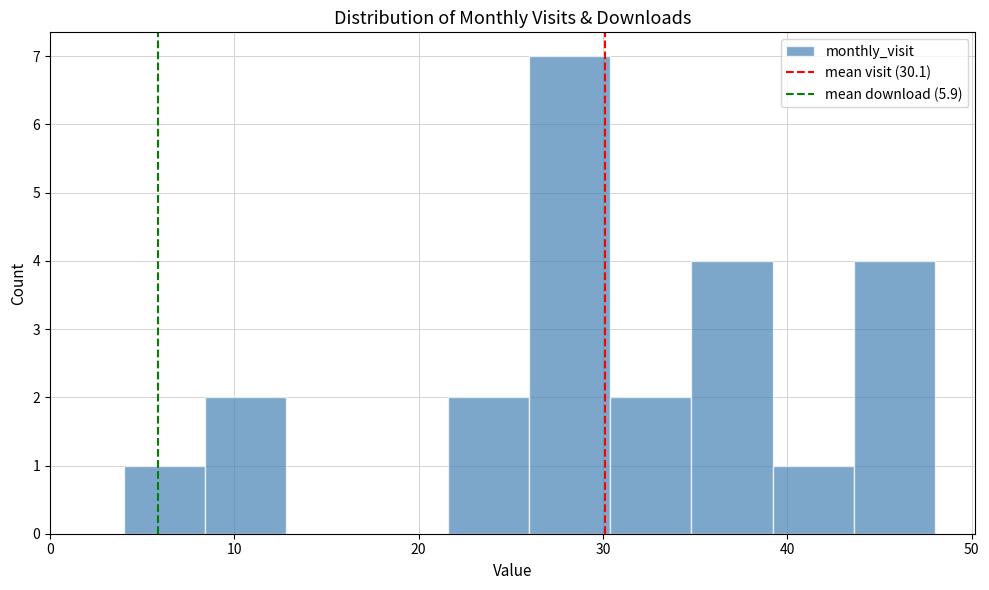

Over which range of the x-axis is the bar tallest?

26.0 to 30.4